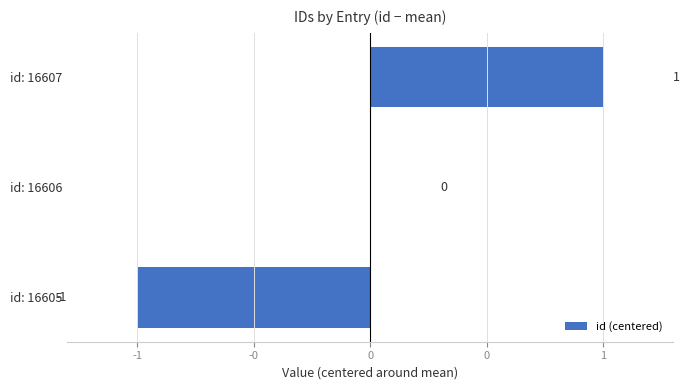

Count the values in the range -1 to 1.

3